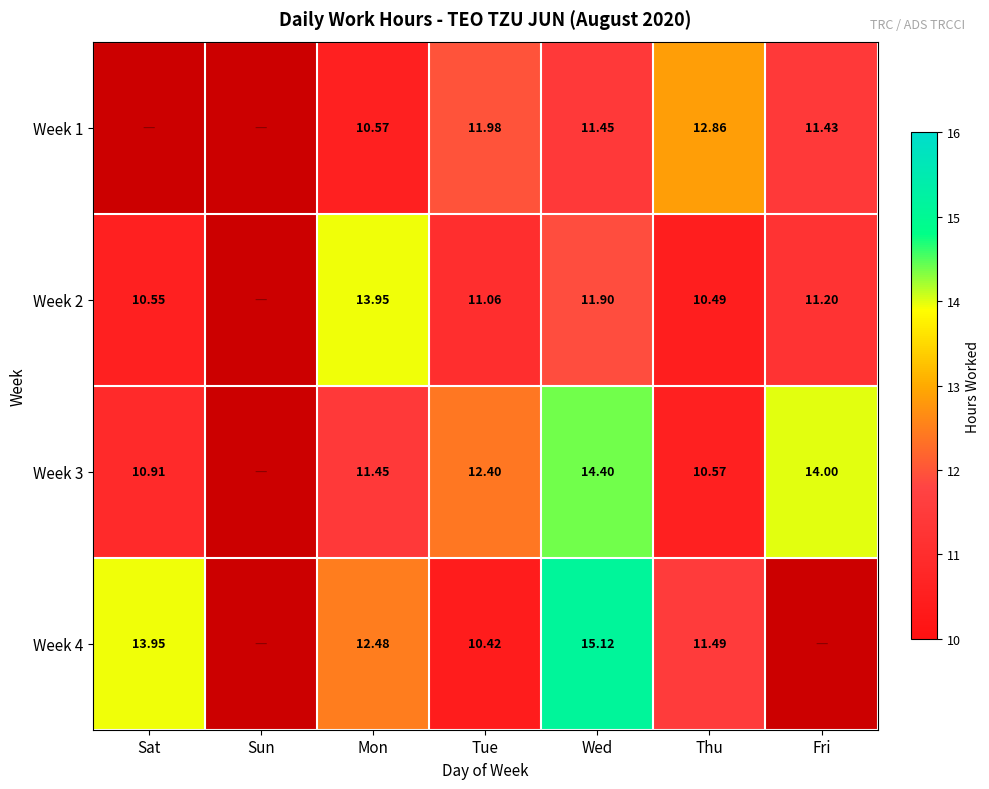

Is the value of Week 3 at Tue greater than the value of Week 2 at Fri?

Yes